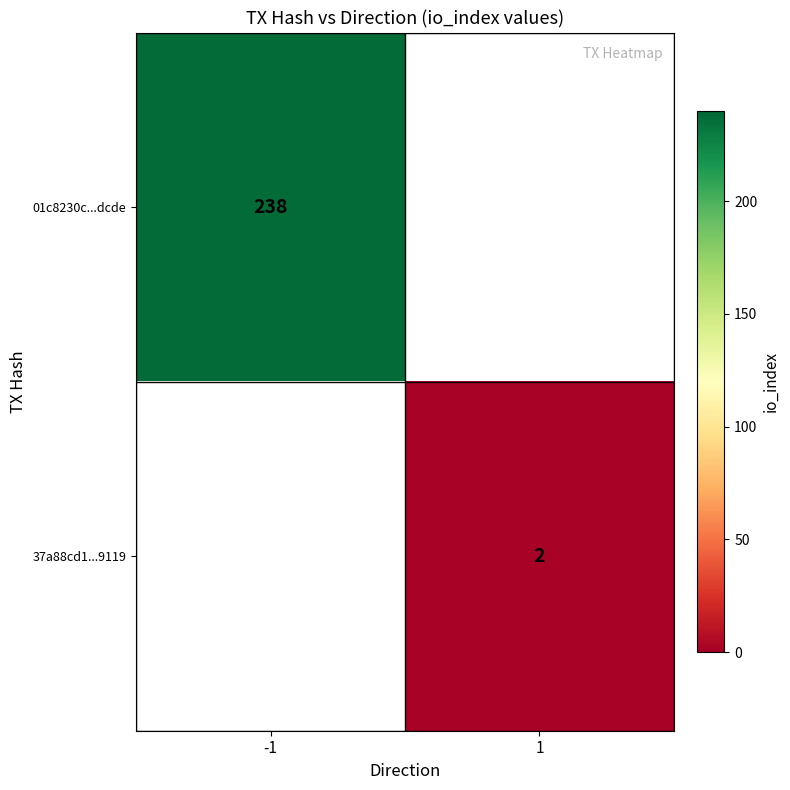

The value of 01c8230c...dcde at -1 is 70.5. True or false?

False